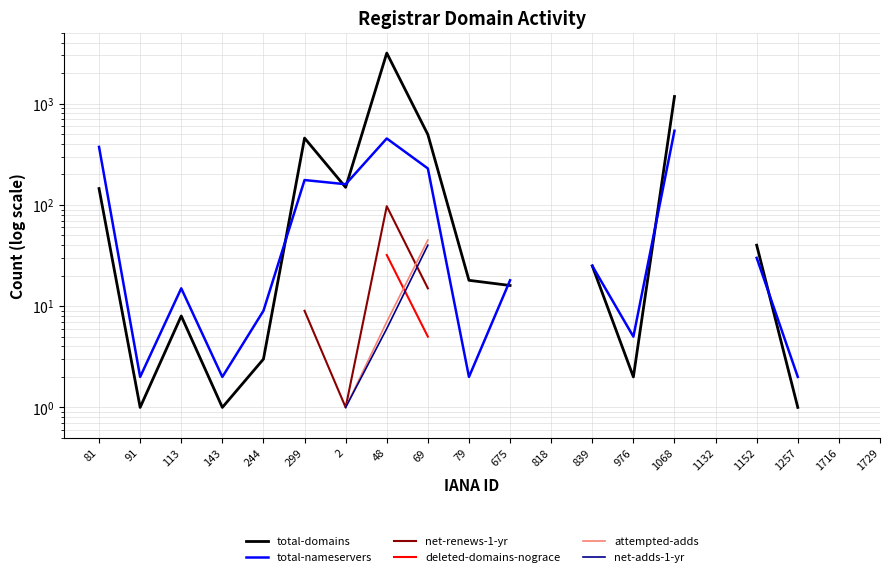

True or false: deleted-domains-nograce and net-renews-1-yr cross at least once.

False